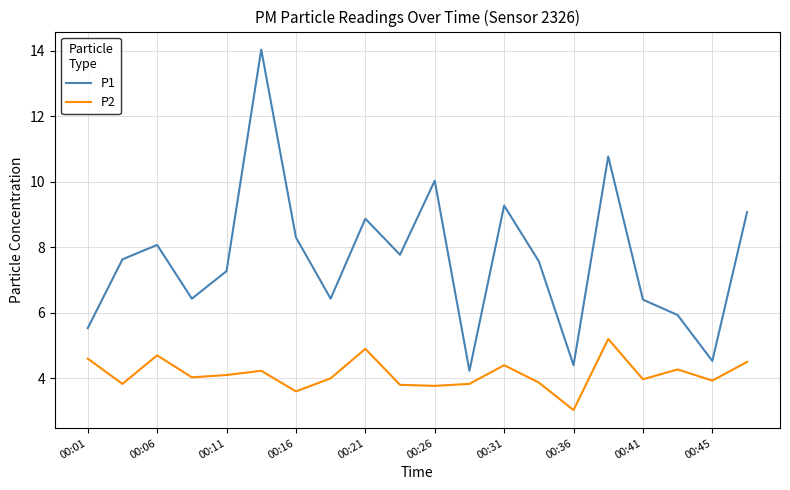

Which series has the largest total across all categories?

P1